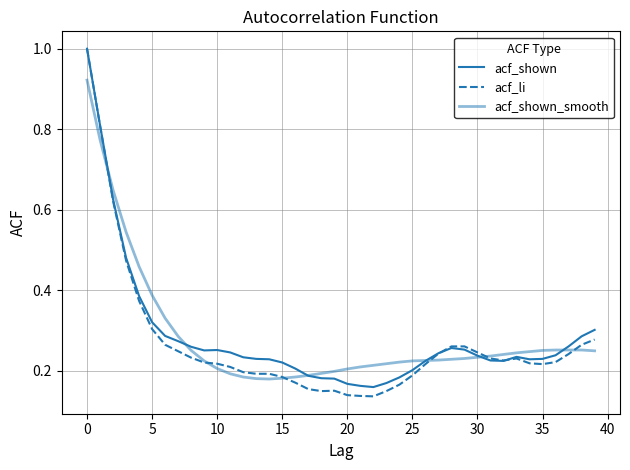

Is this an area chart (filled region under the line)?

No